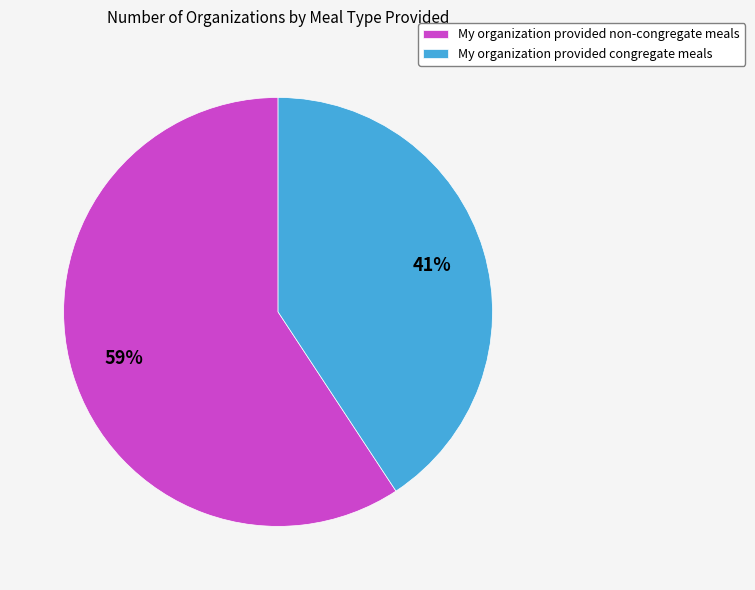

Which slice represents more than half of the pie?

My organization provided non-congregate meals